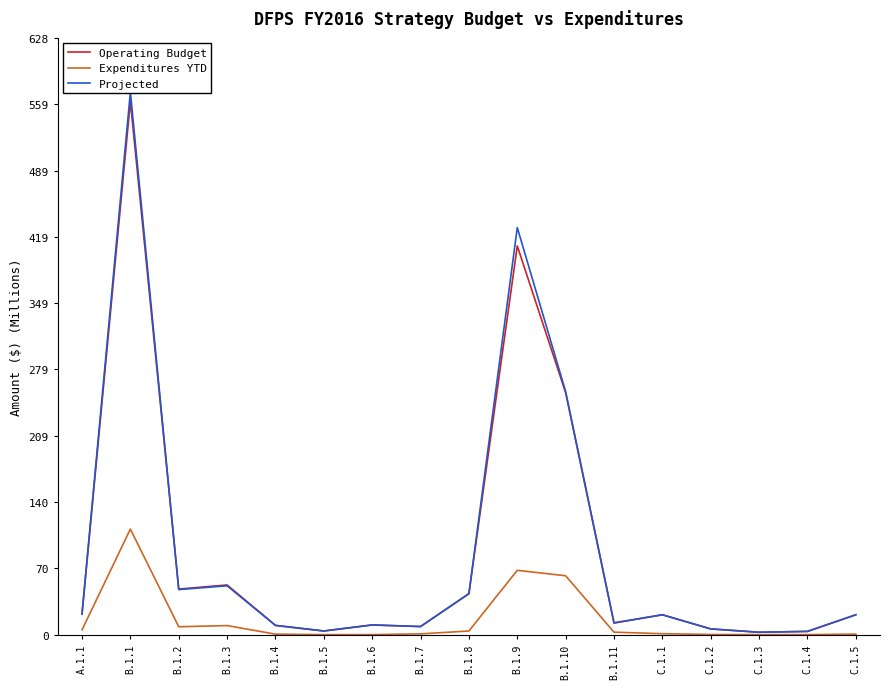

At which category does the chart reach its minimum across all series?

B.1.5